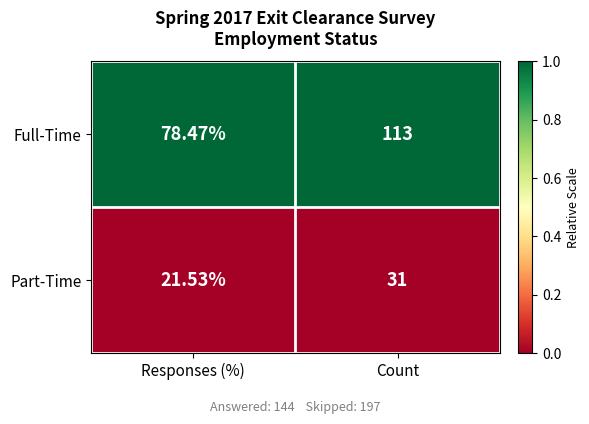

What is the spread (max minus min) of values at Responses (%)?

56.9